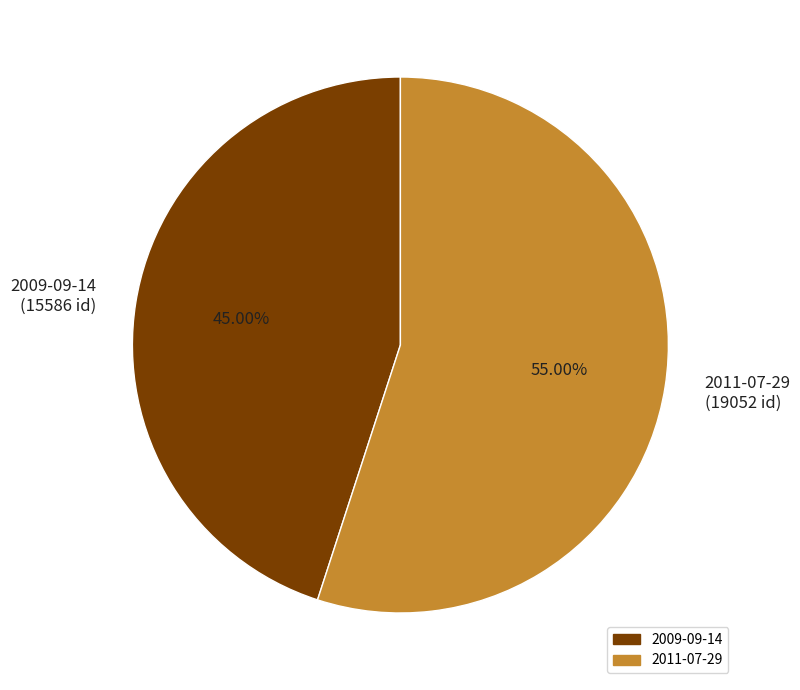

To the nearest percent, what portion does 2009-09-14 represent?

45%